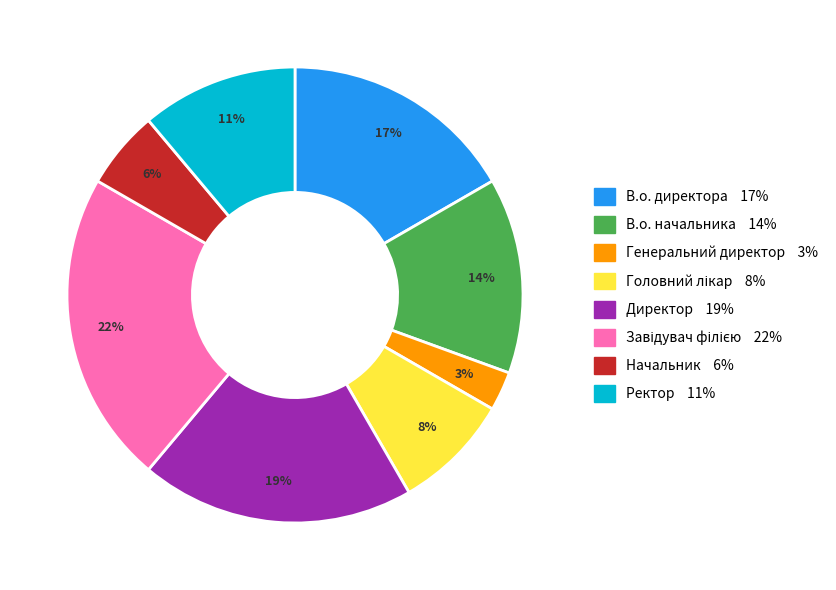

Which category has the smallest portion of the pie?

Генеральний директор